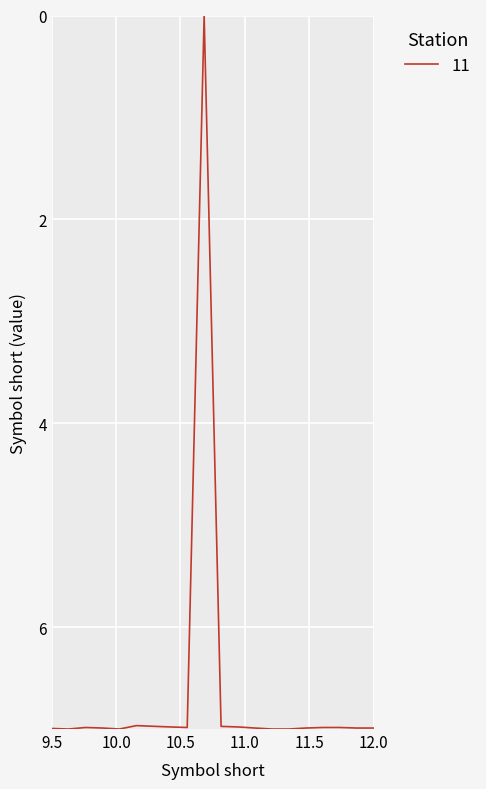

What is the difference between the maximum and minimum values?

7.0